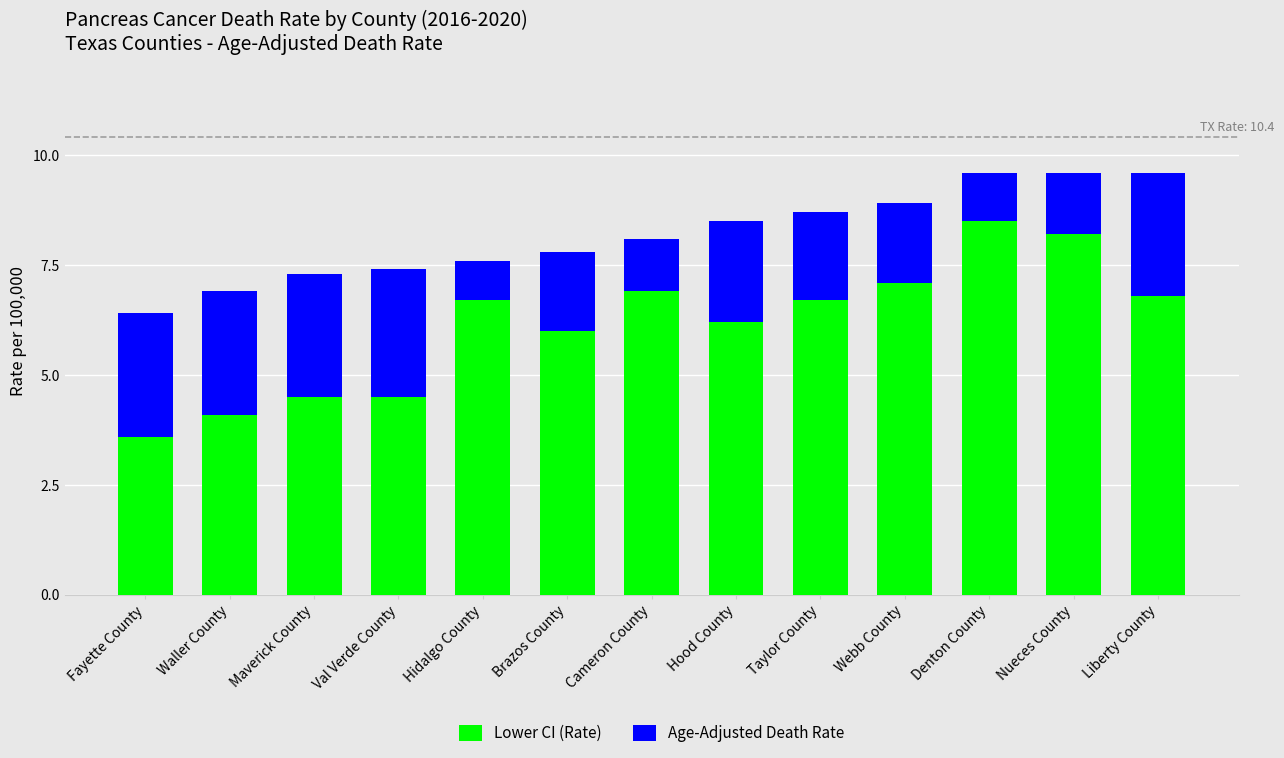

Reading right to left, what are the values for Lower CI (Rate)?

Liberty County=6.8	Nueces County=8.2	Denton County=8.5	Webb County=7.1	Taylor County=6.7	Hood County=6.2	Cameron County=6.9	Brazos County=6.0	Hidalgo County=6.7	Val Verde County=4.5	Maverick County=4.5	Waller County=4.1	Fayette County=3.6